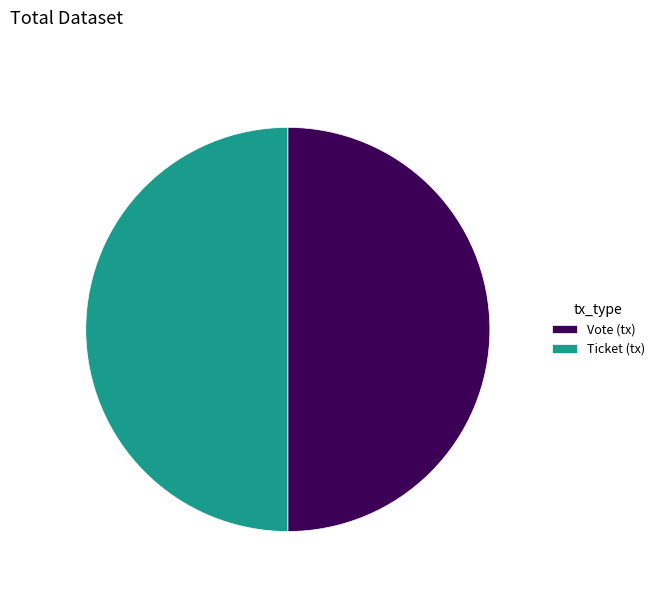

Count the number of slices in the pie.

2